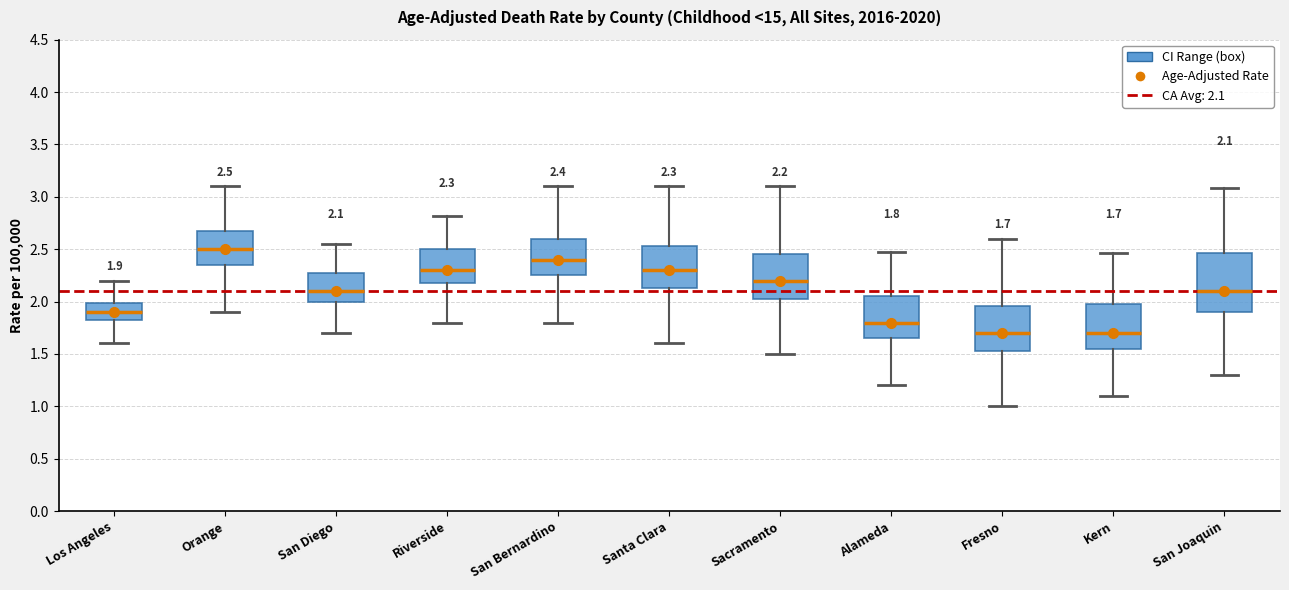

Comparing the boxes themselves (not the whiskers), which one is the tallest?

San Joaquin